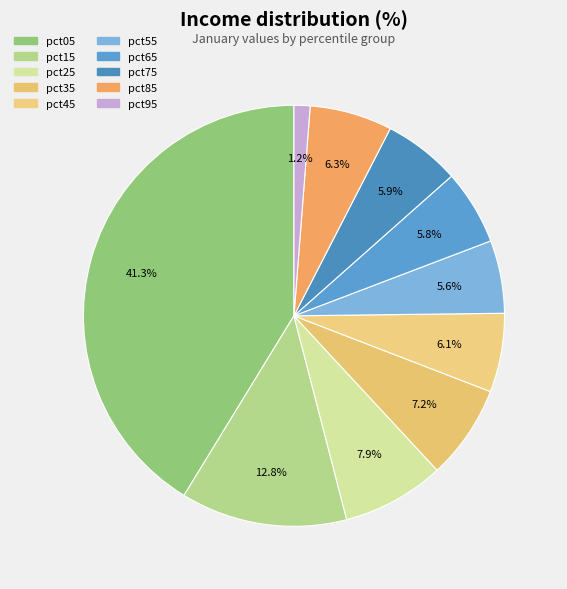

What is the largest slice in the pie chart?

pct05